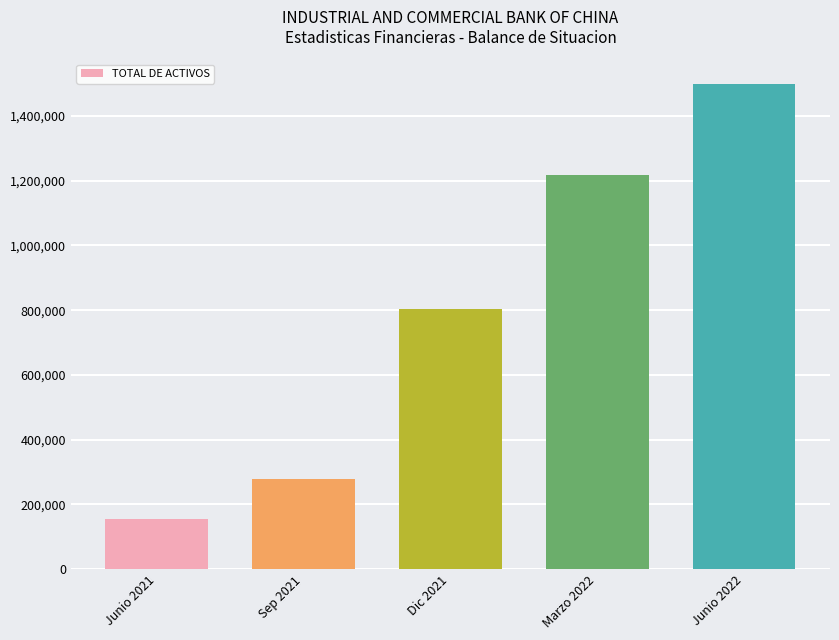

List the labels in order of value, largest first.

Junio 2022, Marzo 2022, Dic 2021, Sep 2021, Junio 2021